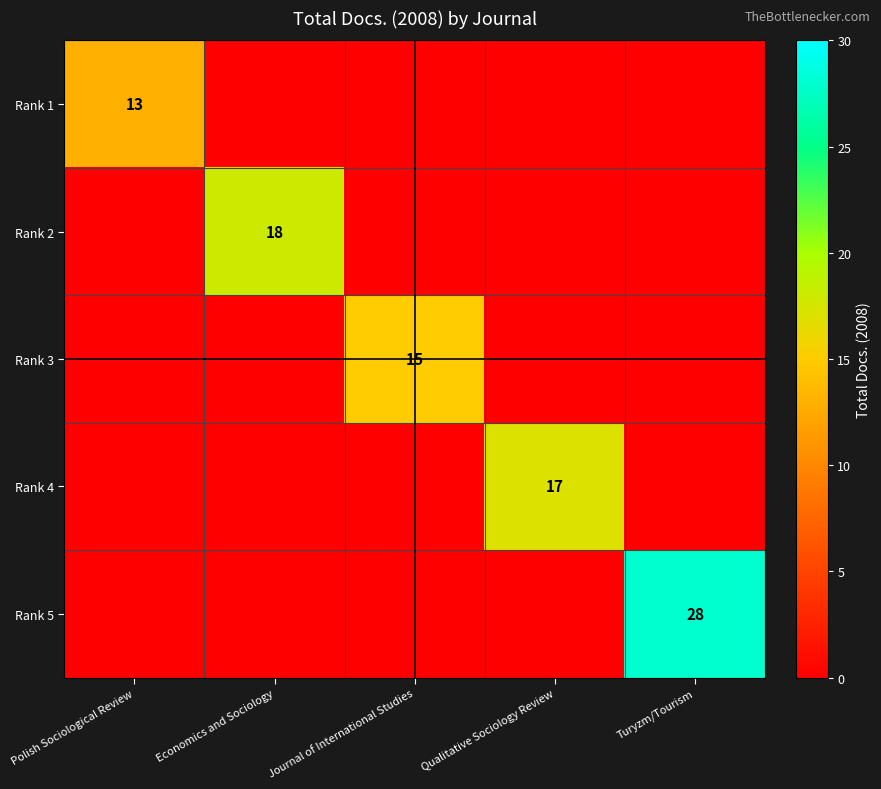

True or false: Rank 1 has a value of 6 at Polish Sociological Review.

False